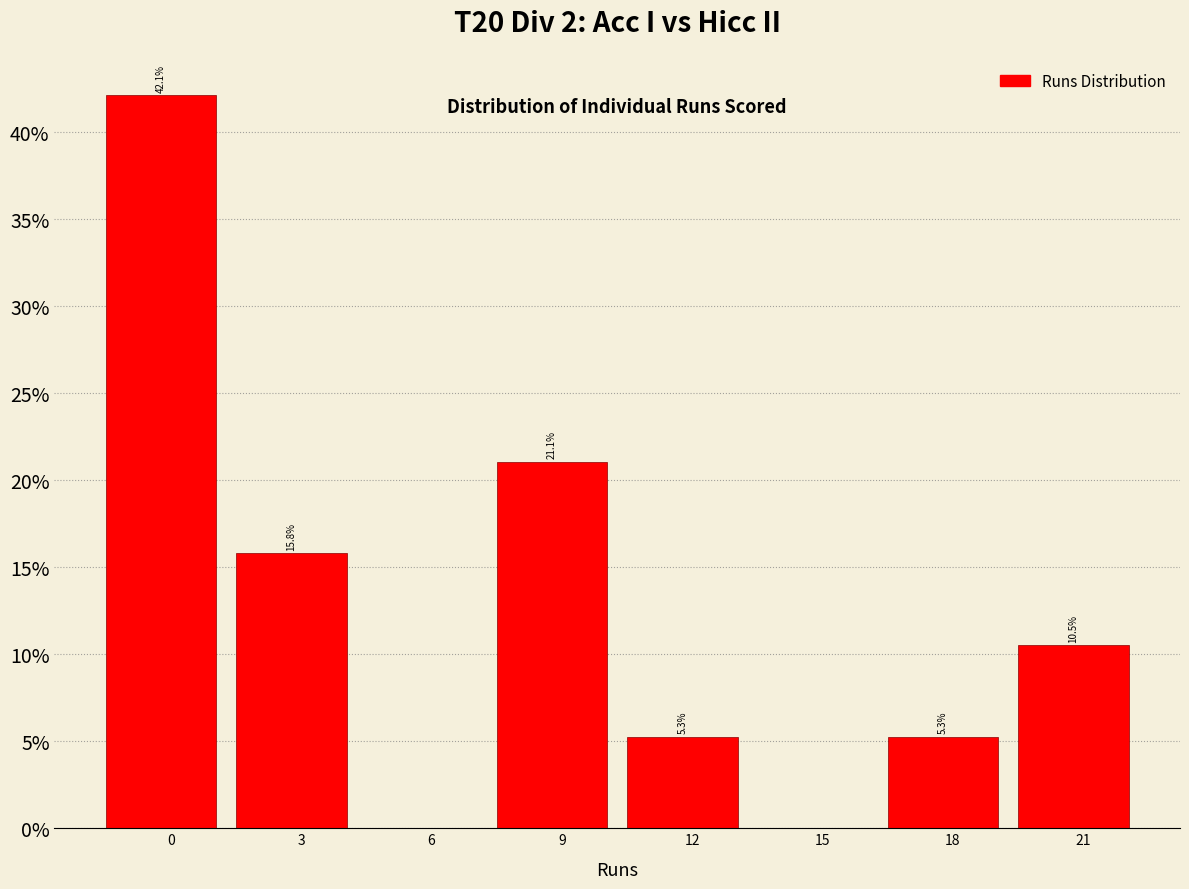

Are the bars horizontal?

No